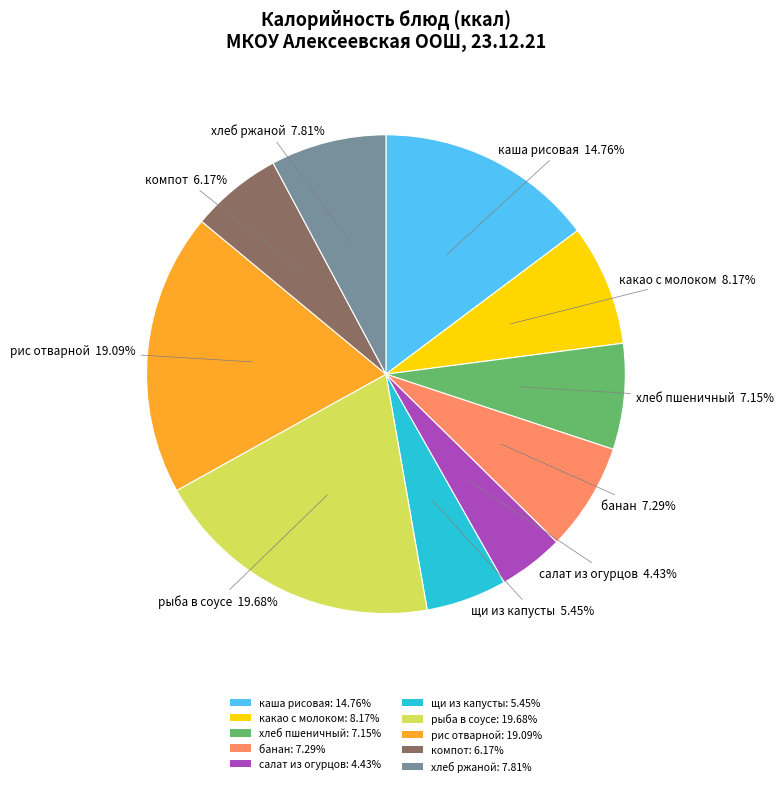

How many slices are in this pie chart?

10